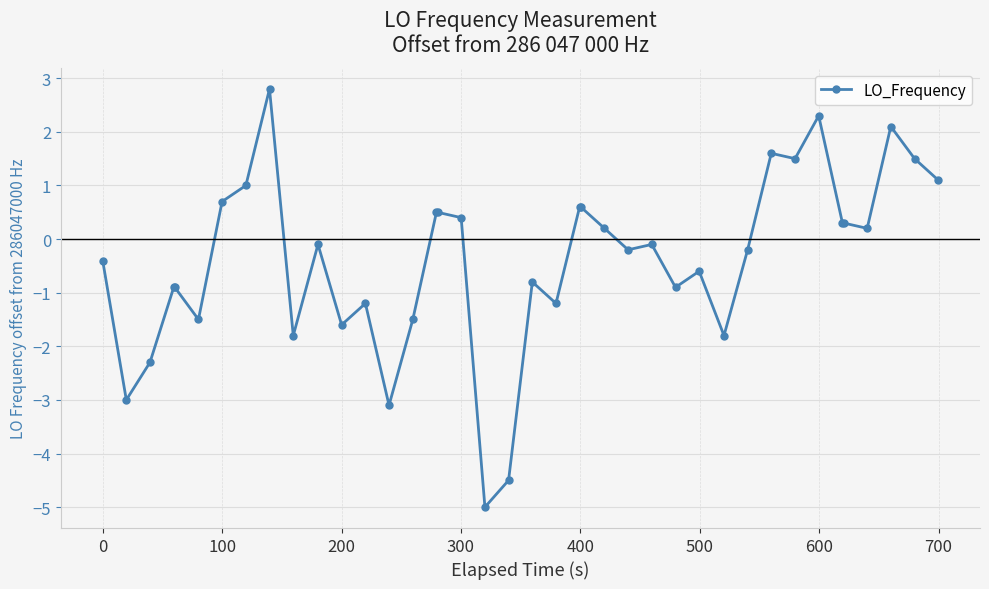

What is the smallest value displayed?

-5.0